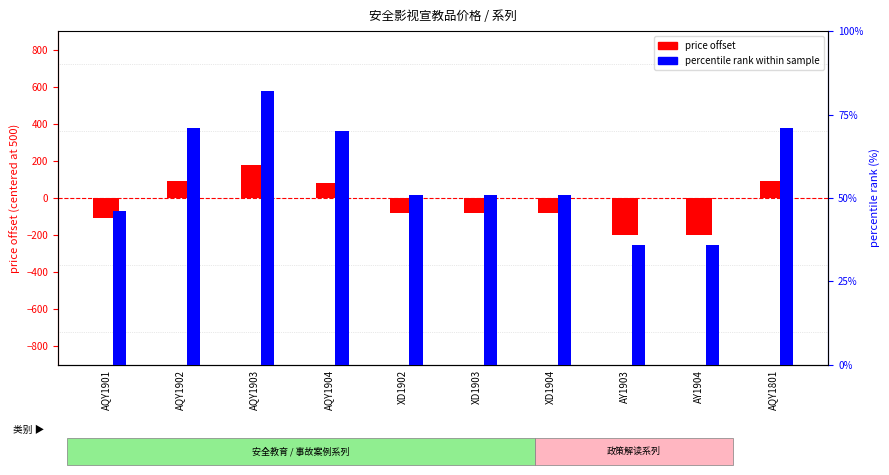

True or false: price offset has a value of 90 at AQY1801.

True